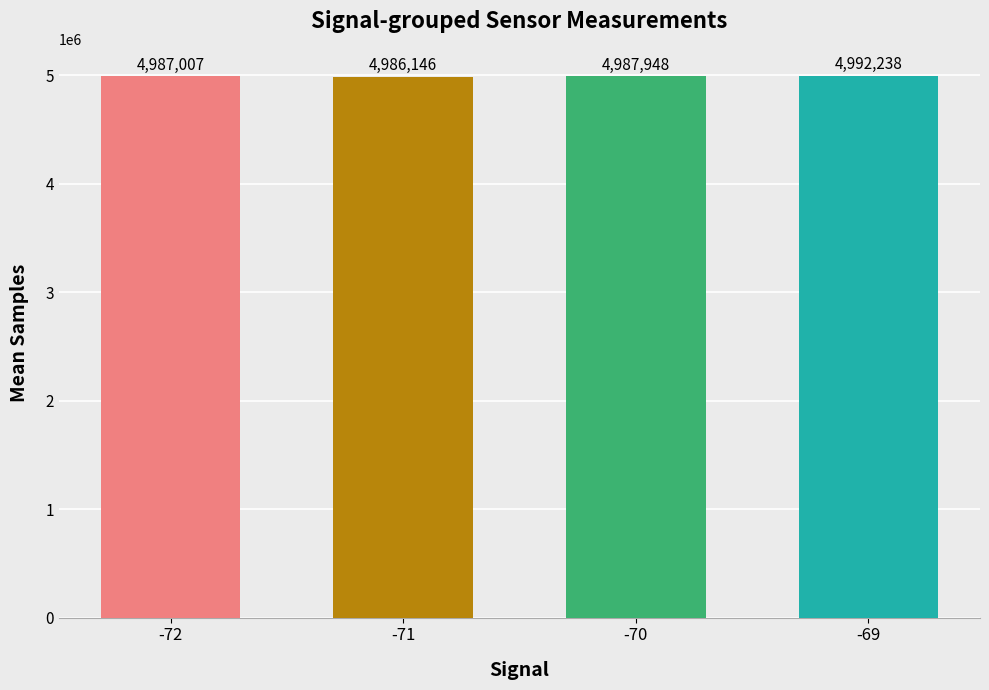

Where does the data first go above 4987948?

-70